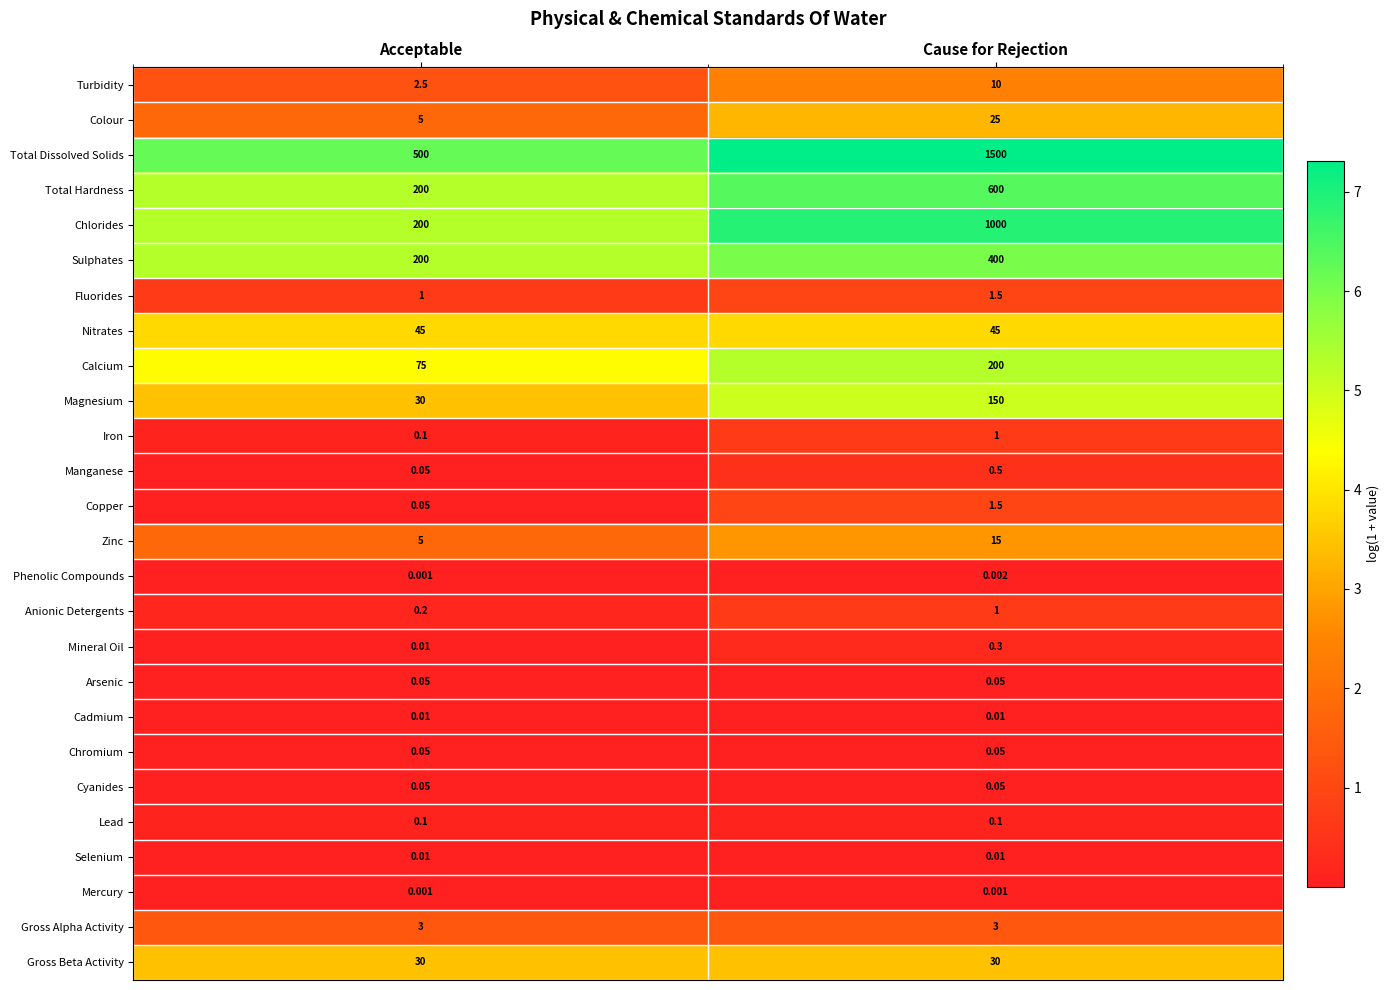

Rank the categories by Total Hardness value from lowest to highest.

Acceptable, Cause for Rejection